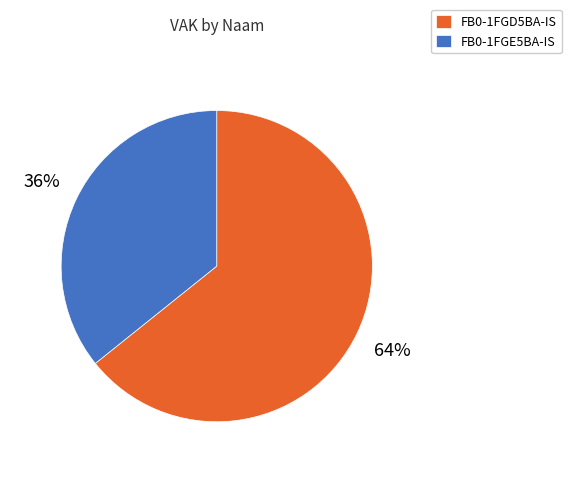

To the nearest percent, what portion does FB0-1FGD5BA-IS represent?

64%